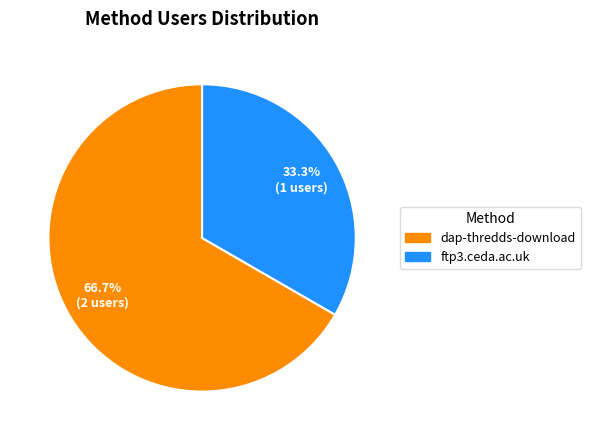

What is the total percentage of dap-thredds-download and ftp3.ceda.ac.uk?

100.0%